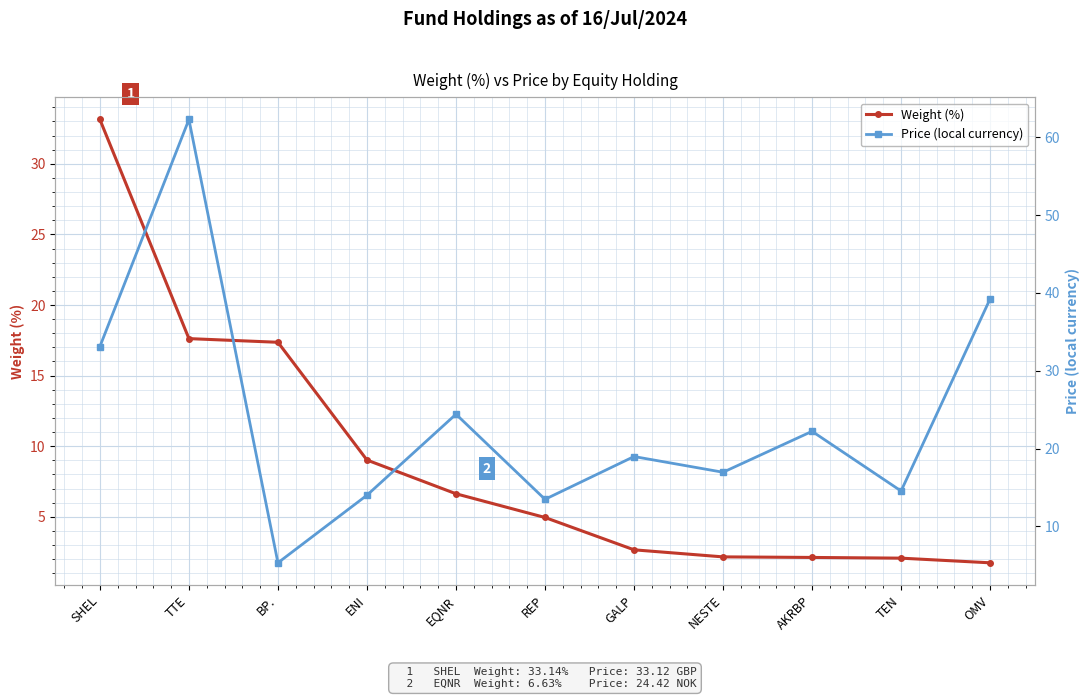

Reading left to right, transcribe all the data shown in this chart.

Weight (%): 33.1	17.6	17.4	9.0	6.6	5.0	2.7	2.2	2.1	2.1	1.7
Price (local currency): 33.1	62.3	5.3	14.0	24.4	13.5	19.0	17.0	22.2	14.6	39.2